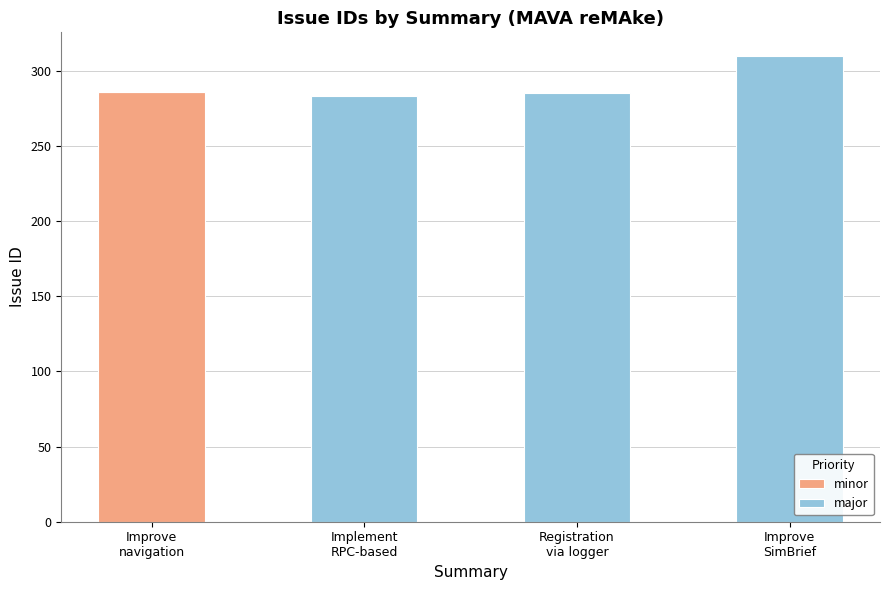

What are all the series names shown in the legend?

minor, major